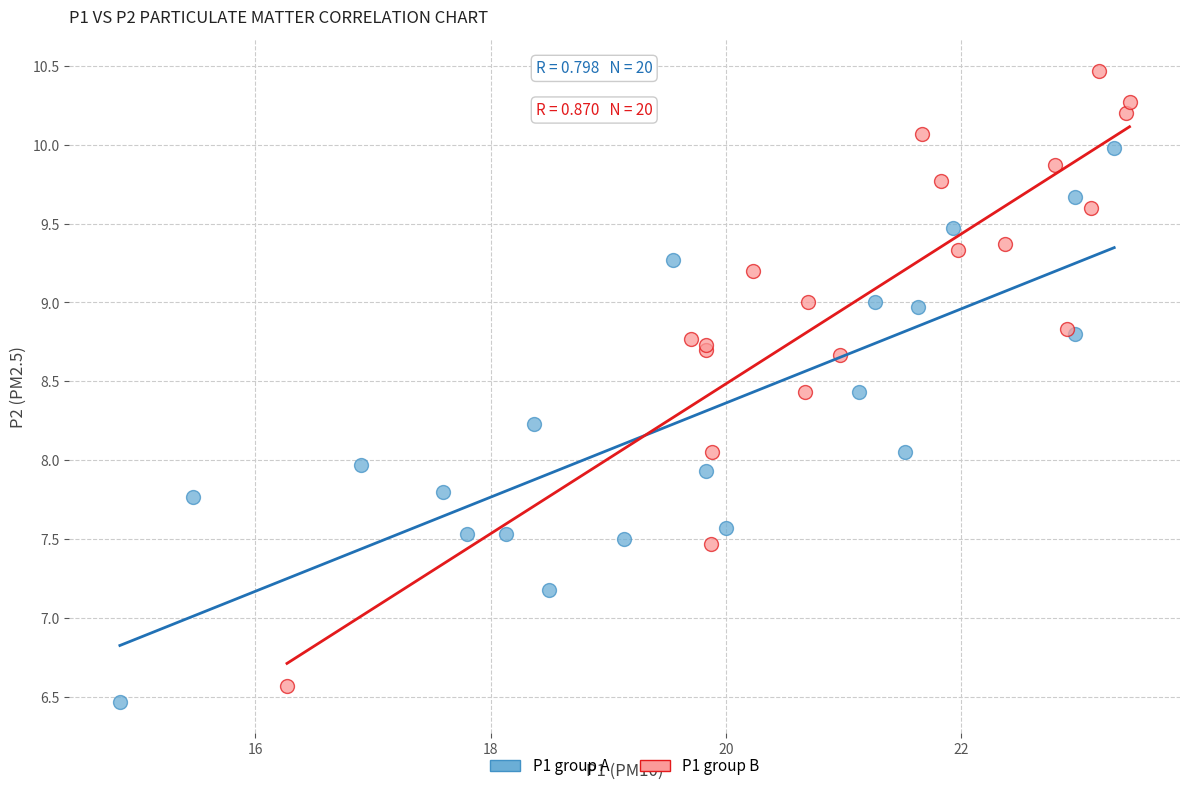

Which series has the widest spread of Y values?

P1 group B